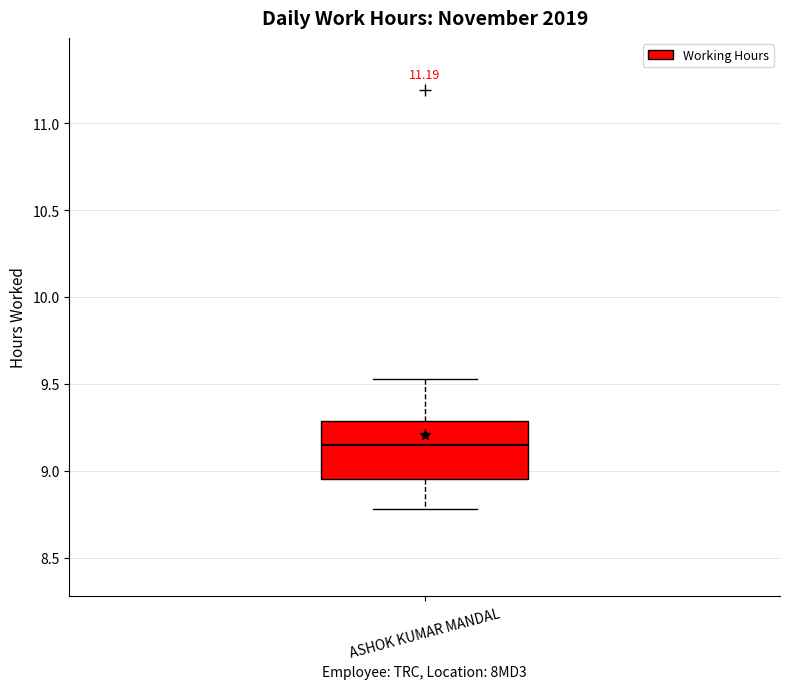

Read this box plot against the y-axis: the position of the median line, the range covered by the box, and the ends of both whiskers. The values are not printed on the chart, so give them approximately, as read against the axis.

median 9.15, box 8.95 to 9.30, whiskers 8.80 to 9.55